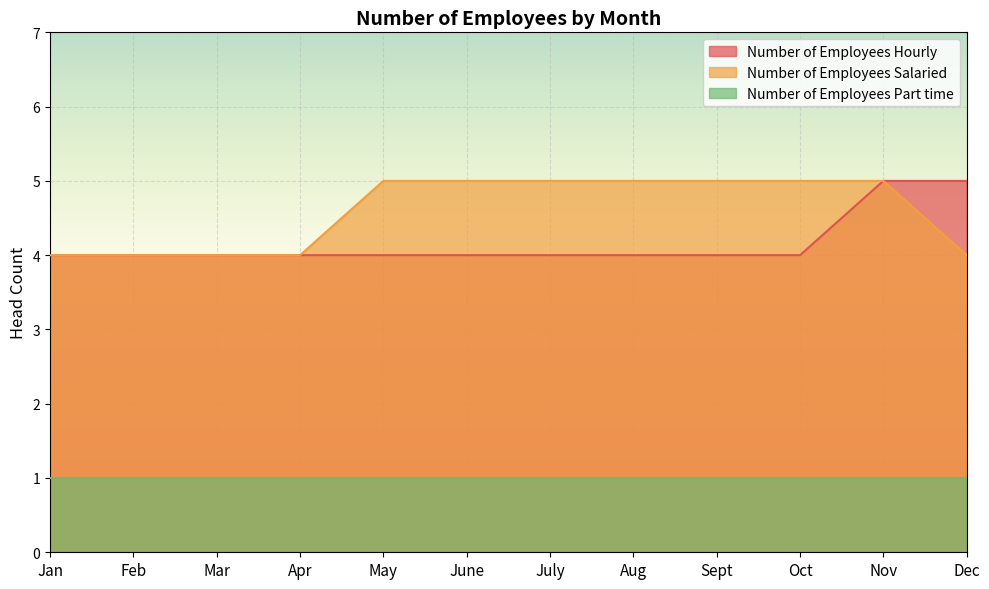

What are all the series names shown in the legend?

Number of Employees Hourly, Number of Employees Salaried, Number of Employees Part time